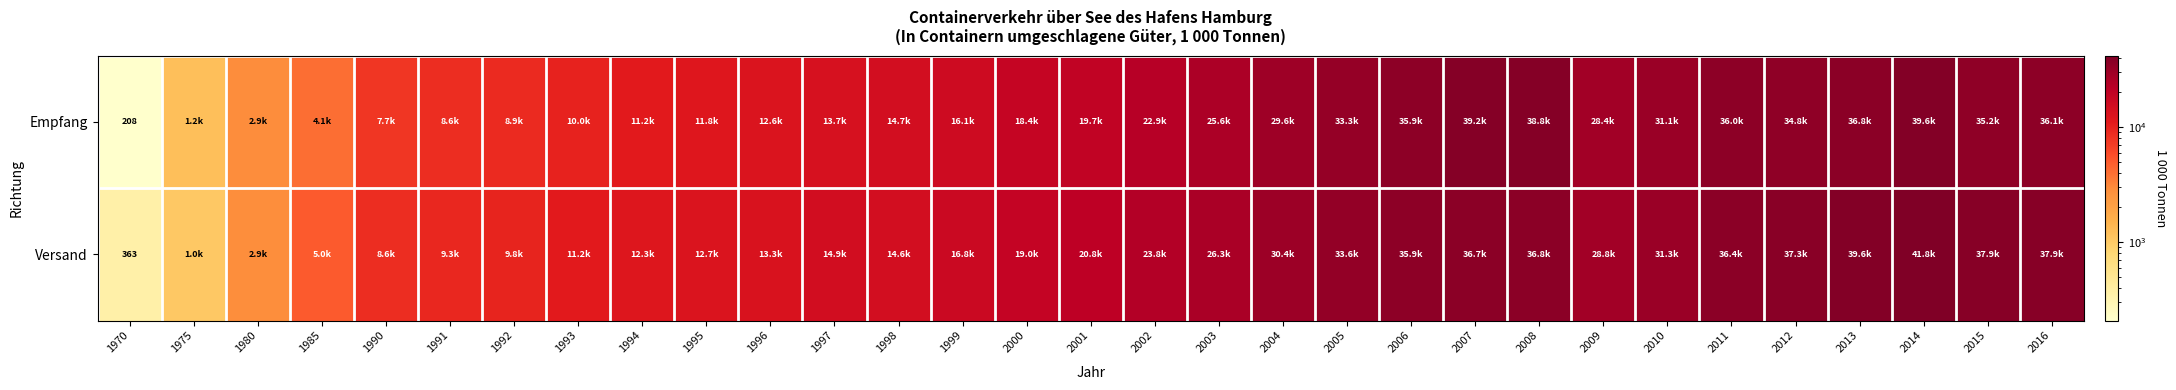

What value does the Empfang series have at 2013?

36849.0